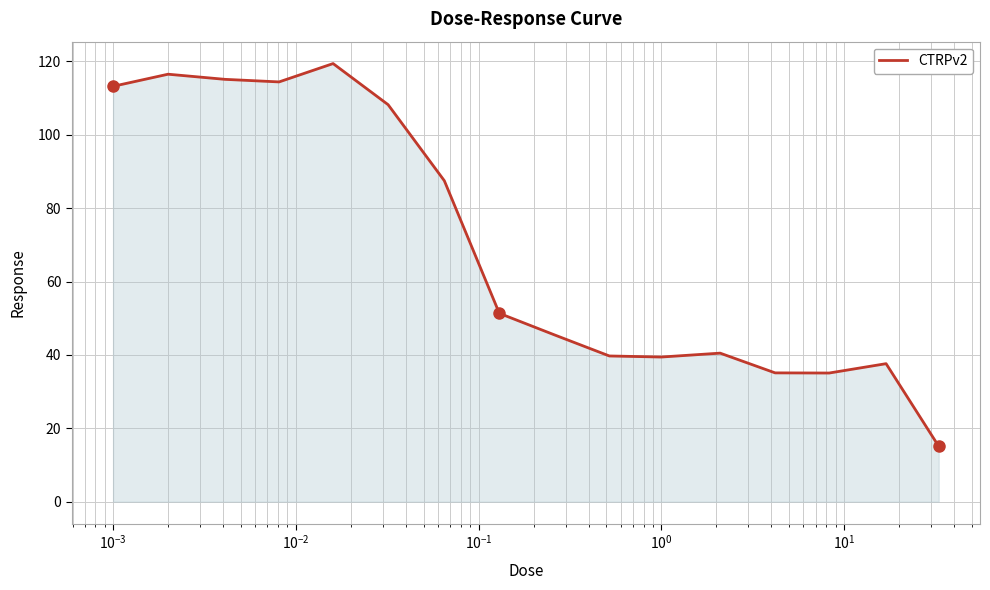

Count the number of data series in this chart.

1